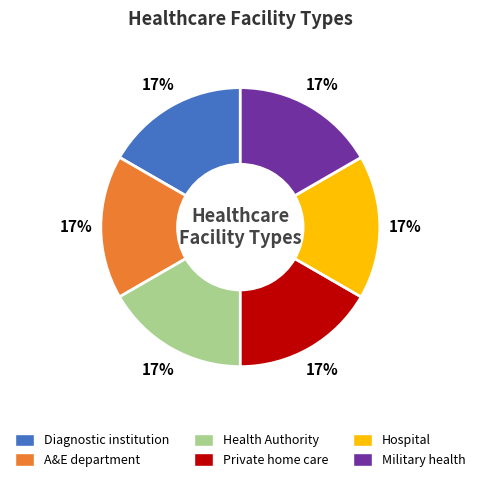

To the nearest percent, what portion does A&E department represent?

17%